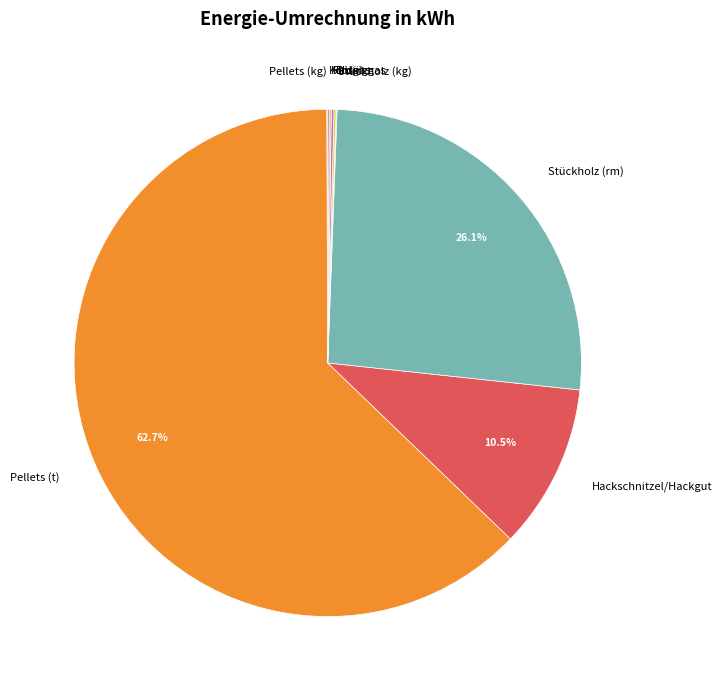

To the nearest percent, what portion does Pellets (t) represent?

63%